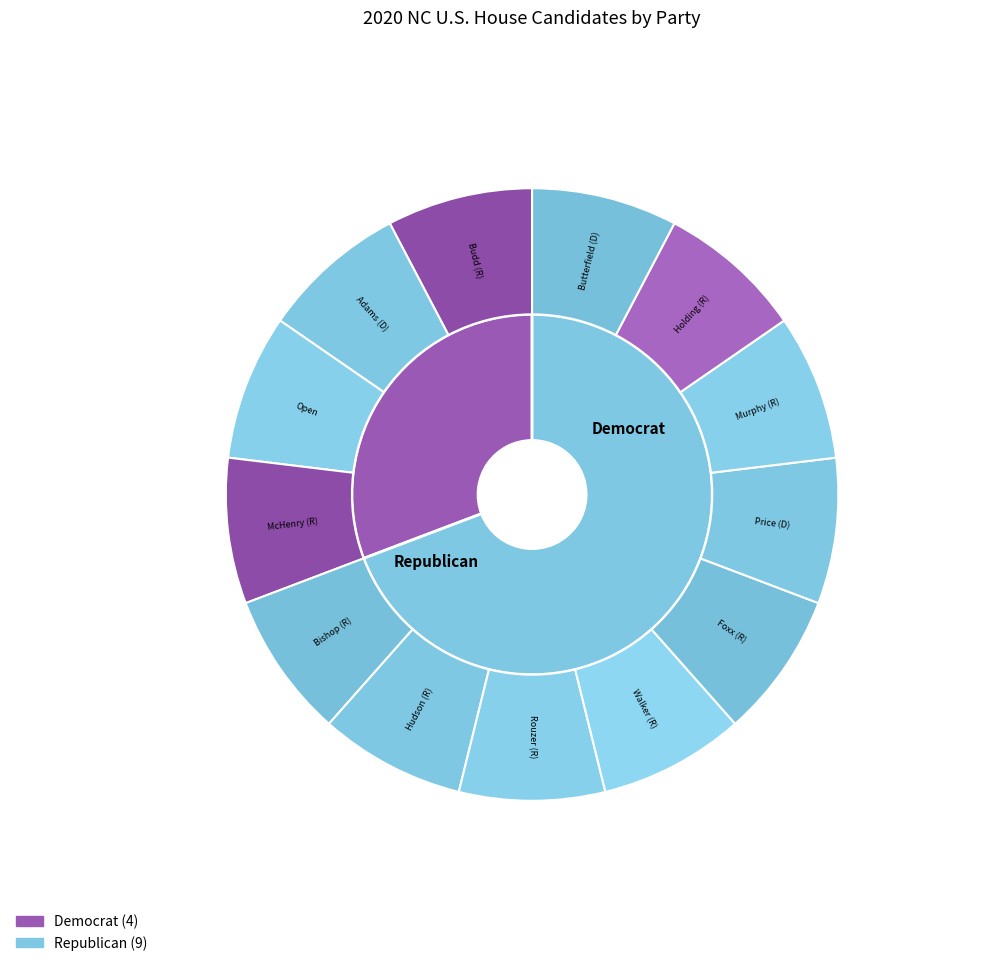

Rank the categories by value from highest to lowest.

R, D